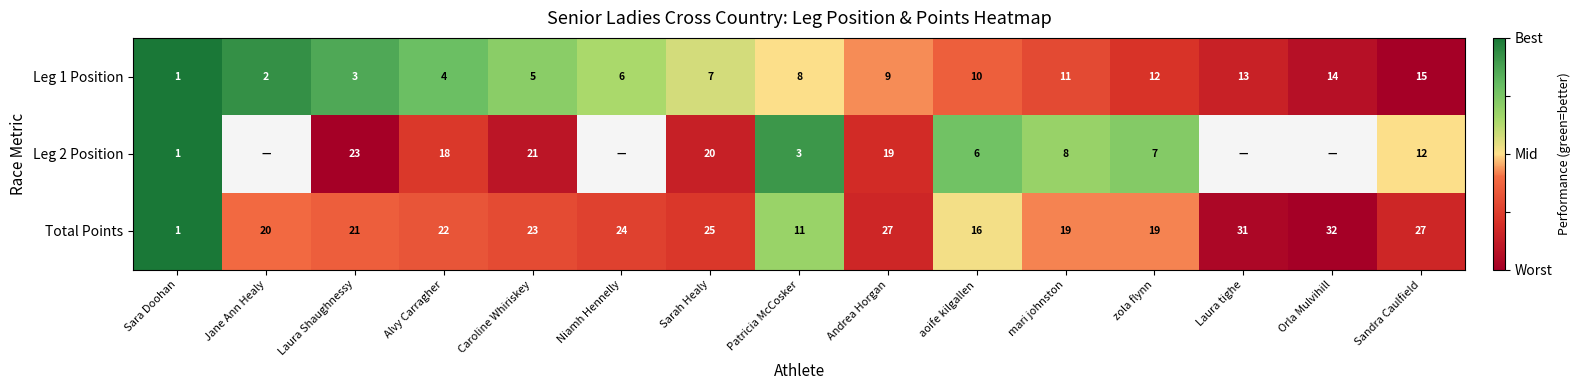

Which series changed the most between Sarah Healy and Patricia McCosker?

Leg 2 Position